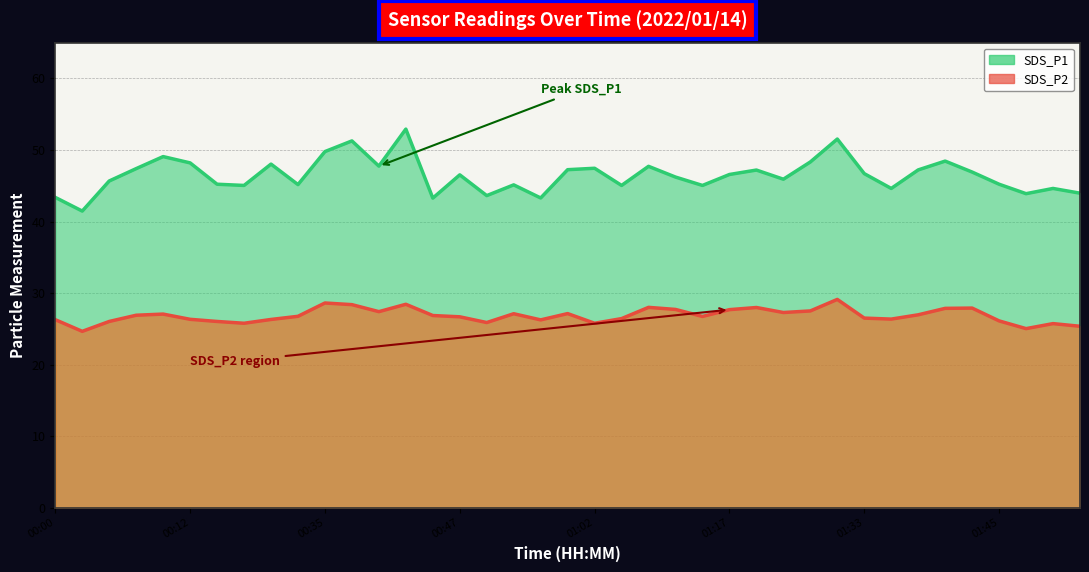

Rank the series at 01:02 from highest to lowest value.

SDS_P1, SDS_P2